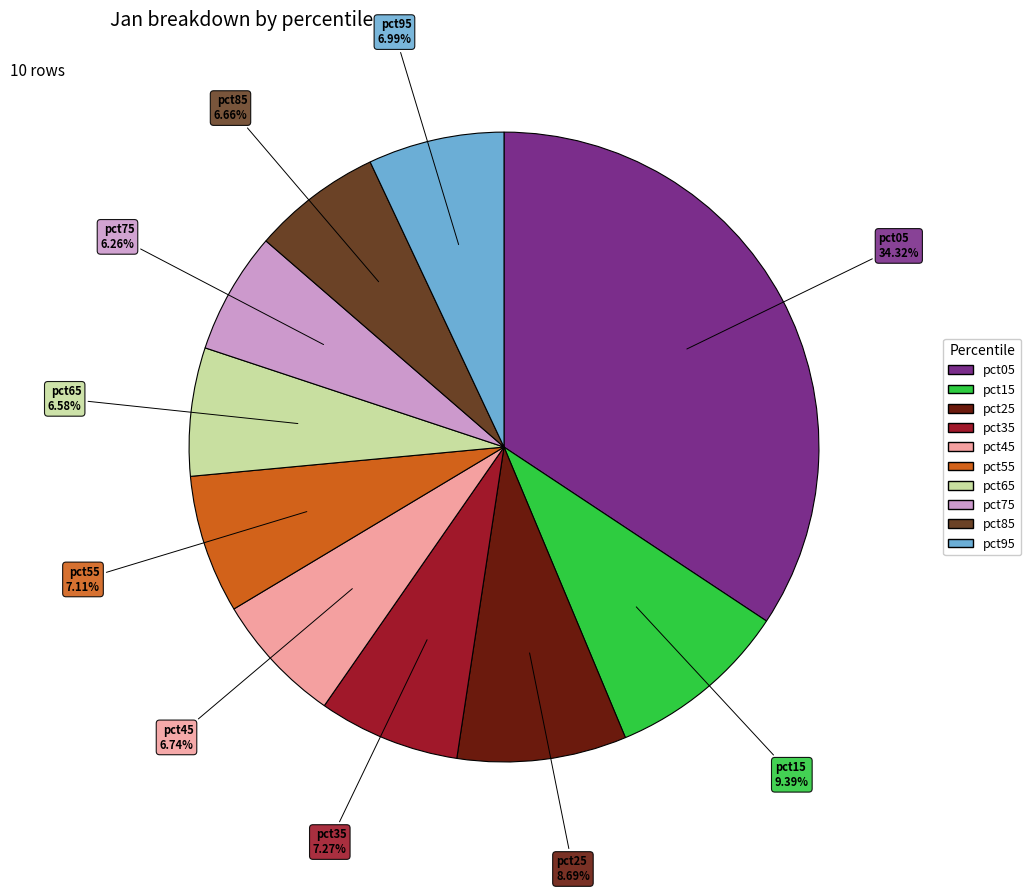

How many slices are in this pie chart?

10